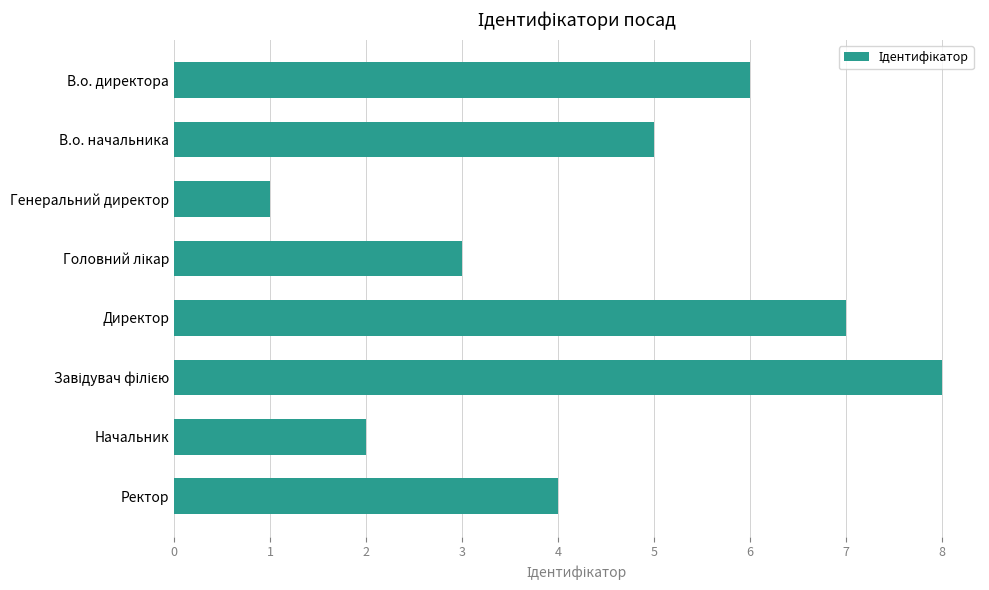

What is the difference between the maximum and minimum values?

7